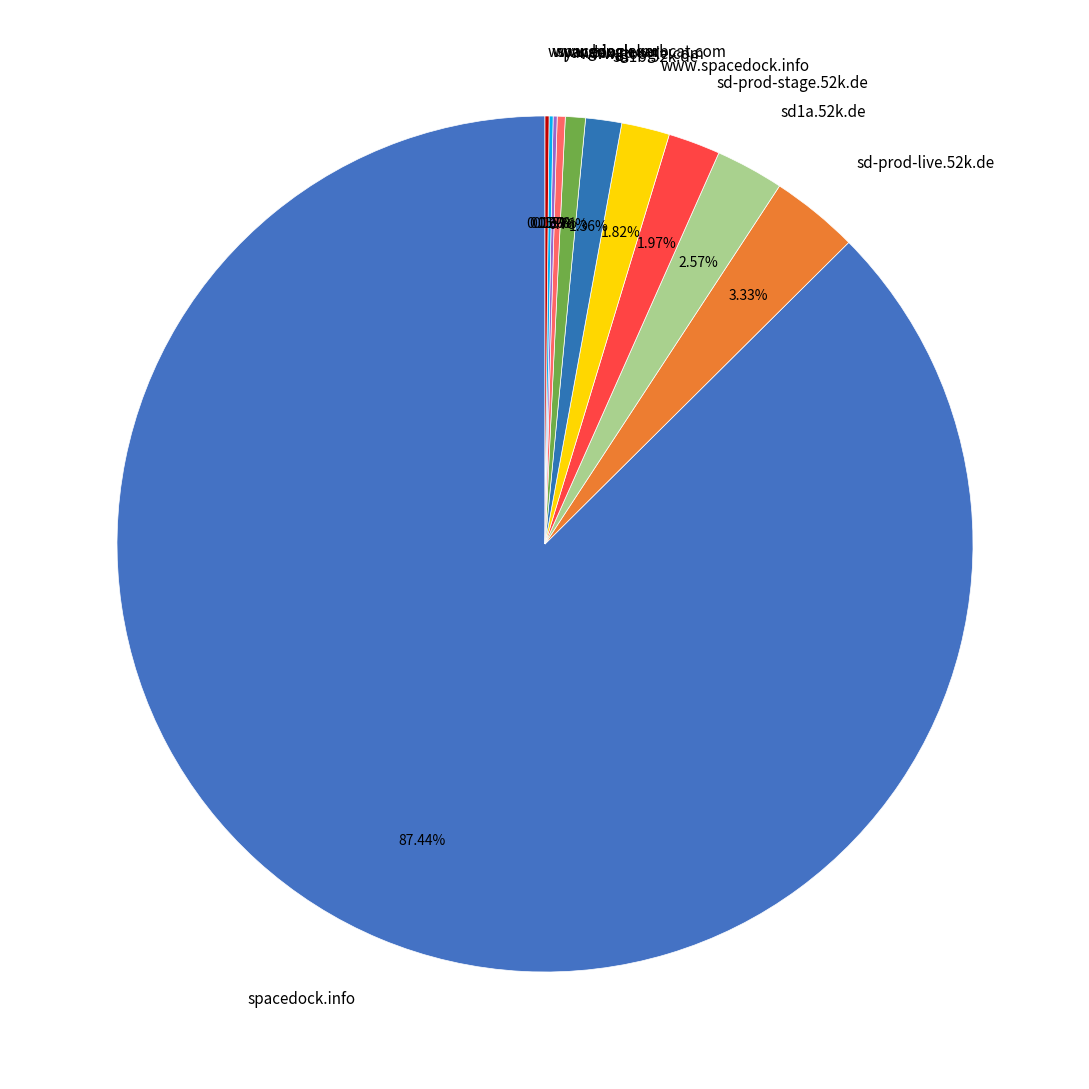

Which category accounts for the majority?

spacedock.info